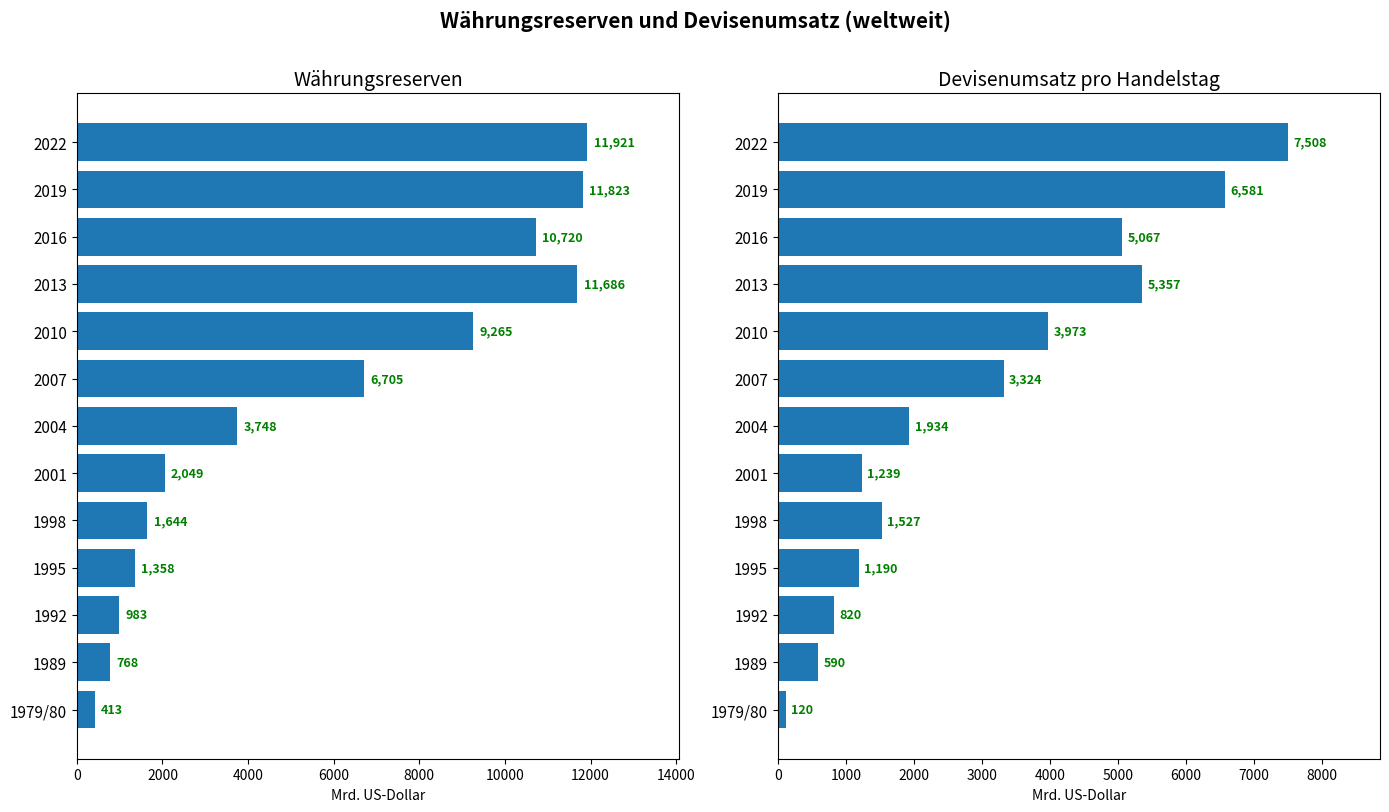

Rank the series at 2022 from lowest to highest value.

Devisenumsatz pro Handelstag (Mrd. US-Dollar), Währungsreserven (Mrd. US-Dollar)